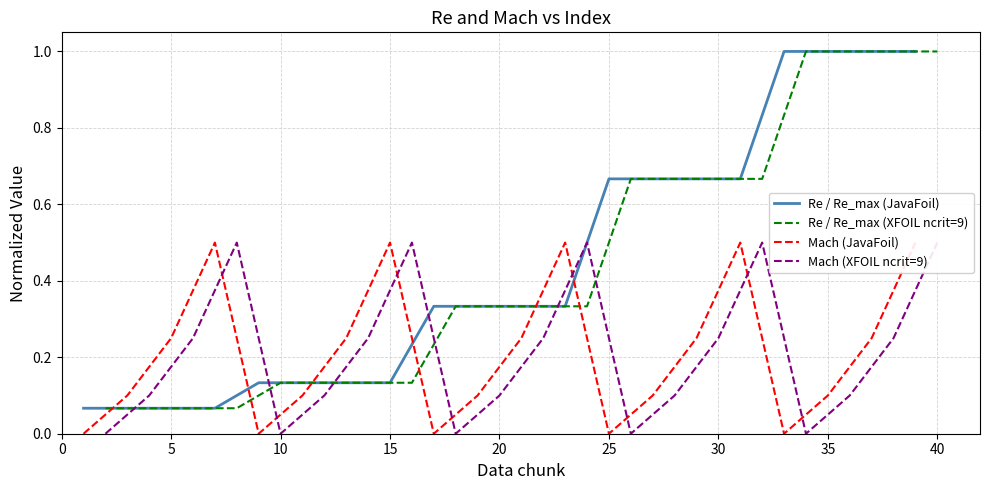

Is the value of Re / Re_max (JavaFoil) at 0 greater than the value of Mach (JavaFoil) at 0?

Yes